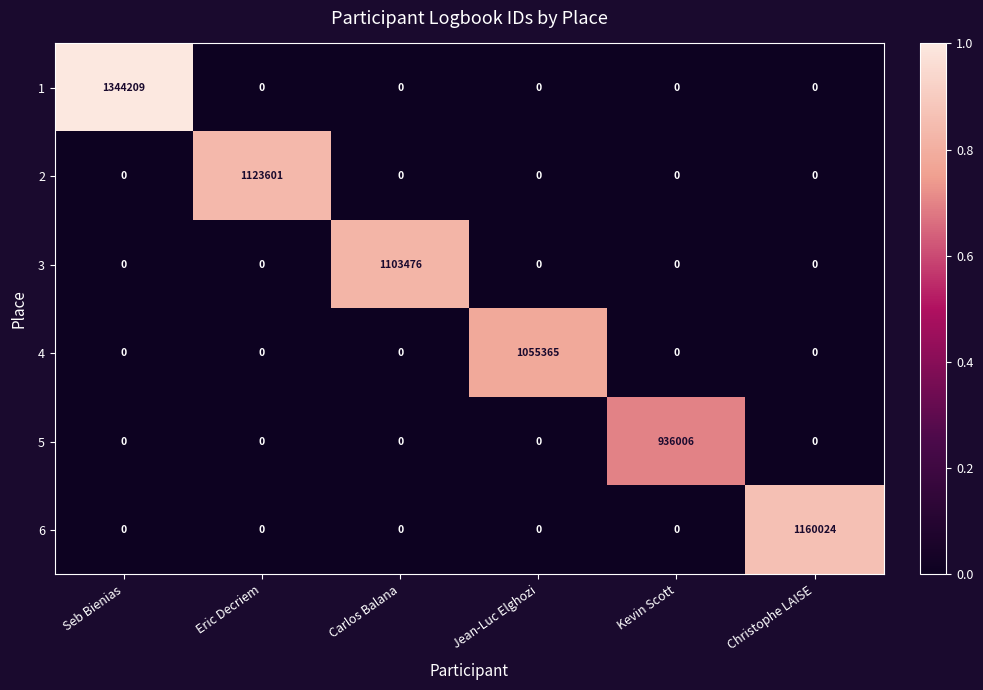

What is the total value across all series at Carlos Balana?

1103476